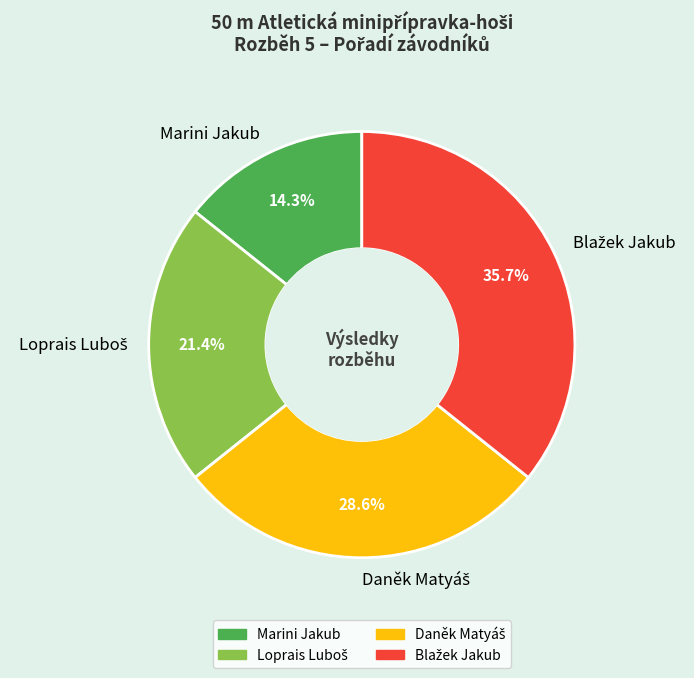

How many slices are in this pie chart?

4